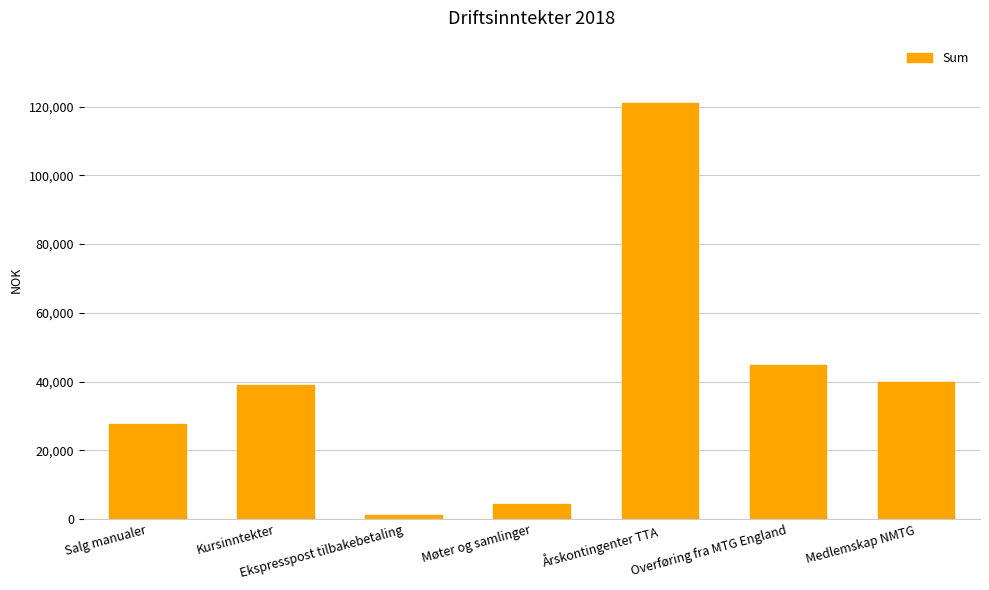

What is the minimum value shown in the chart?

1079.0